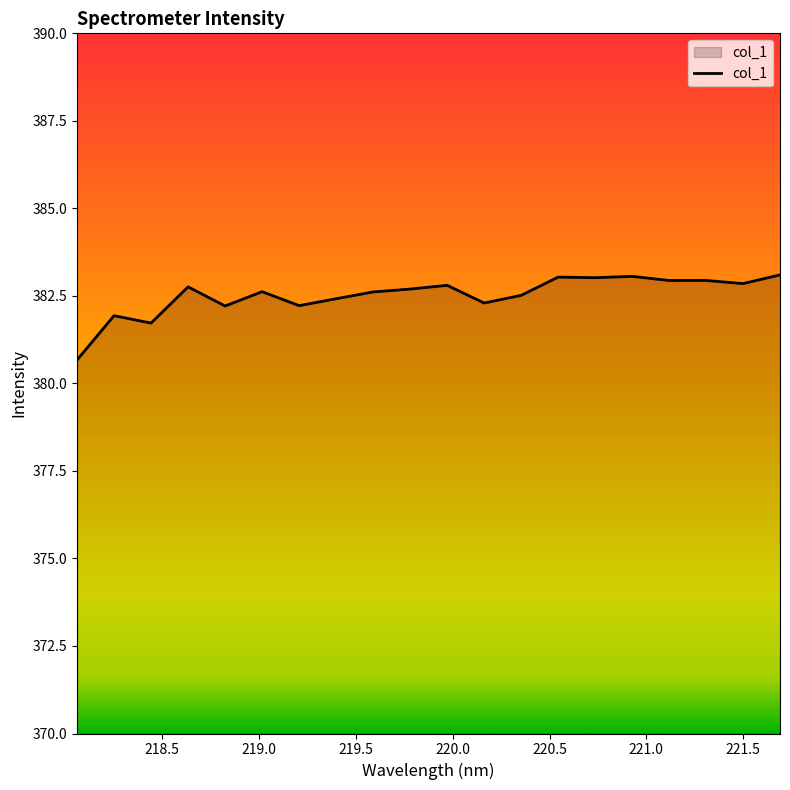

What is the sum of all values?

7650.4